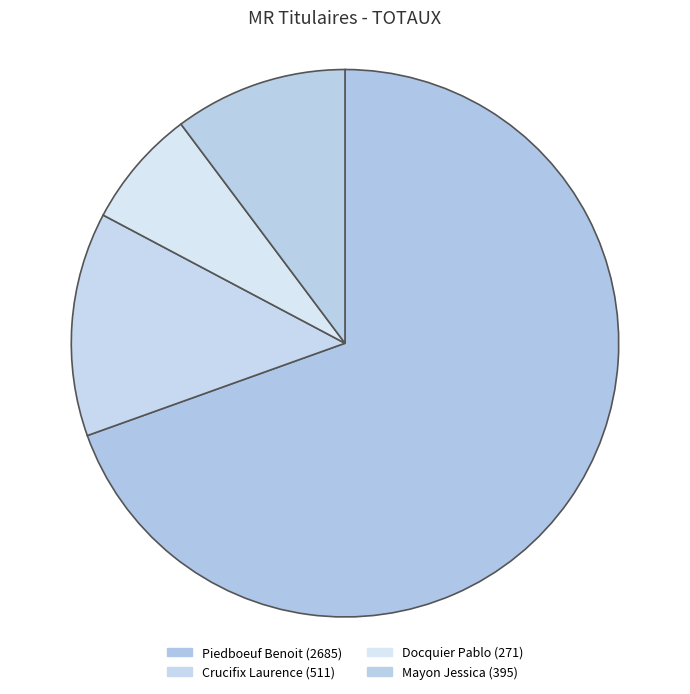

Which category has the smallest portion of the pie?

Docquier Pablo